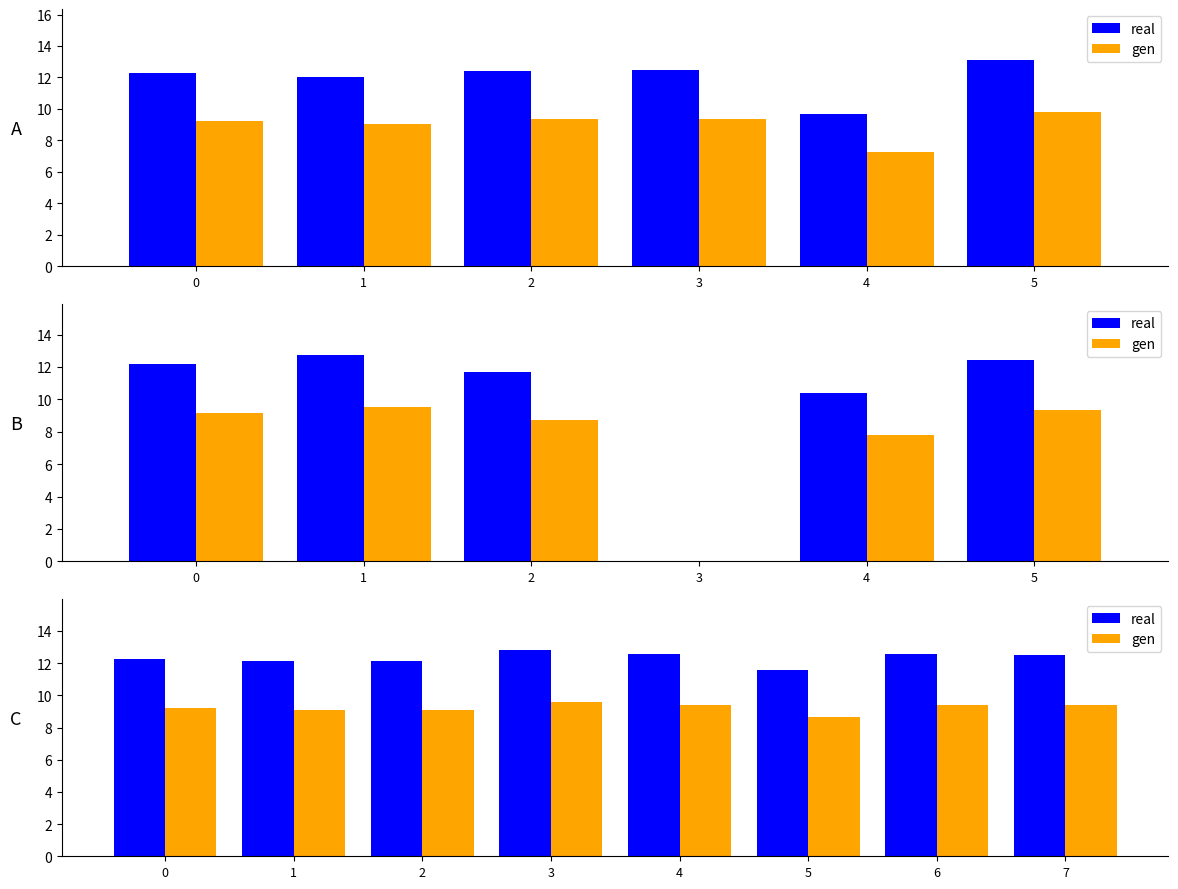

Is the value of gen at 3 greater than the value of real at 1?

No